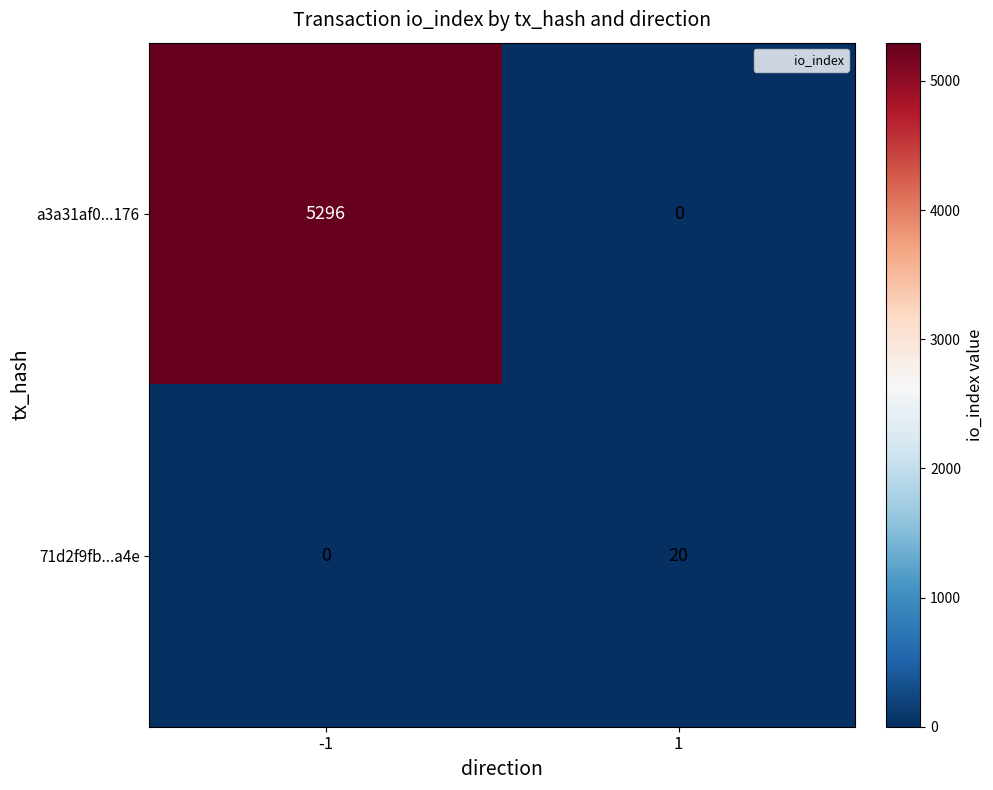

What is the difference between the 71d2f9fb...a4e values at 1 and -1?

20